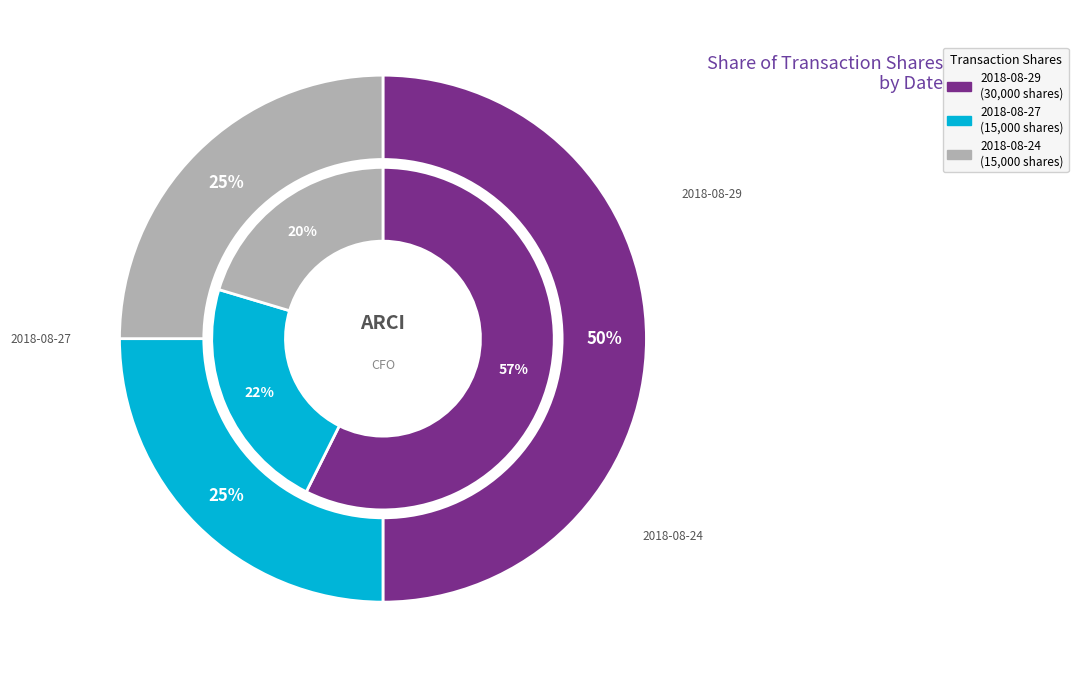

Rank the categories by value from lowest to highest.

2018-08-27, 2018-08-24, 2018-08-29